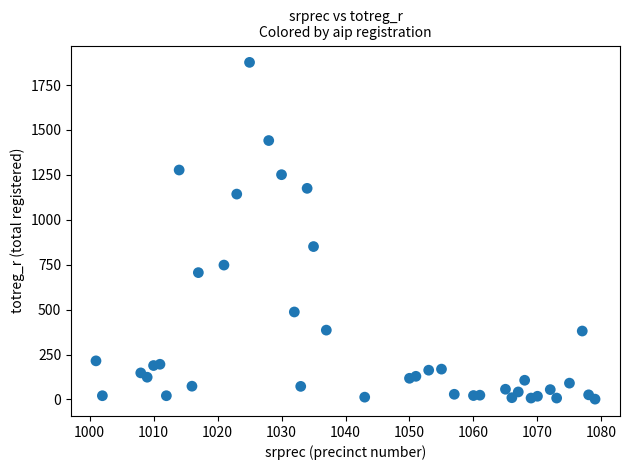

What Y value in the scatter plot is closest to 939?

851